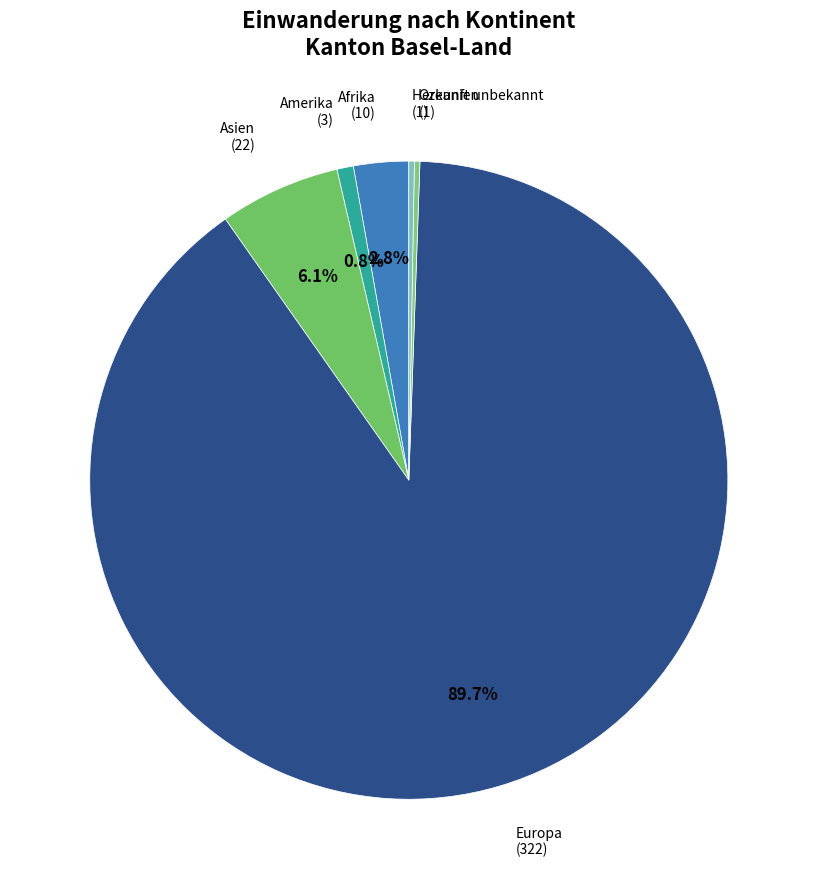

To the nearest percent, what portion does Asien represent?

6%